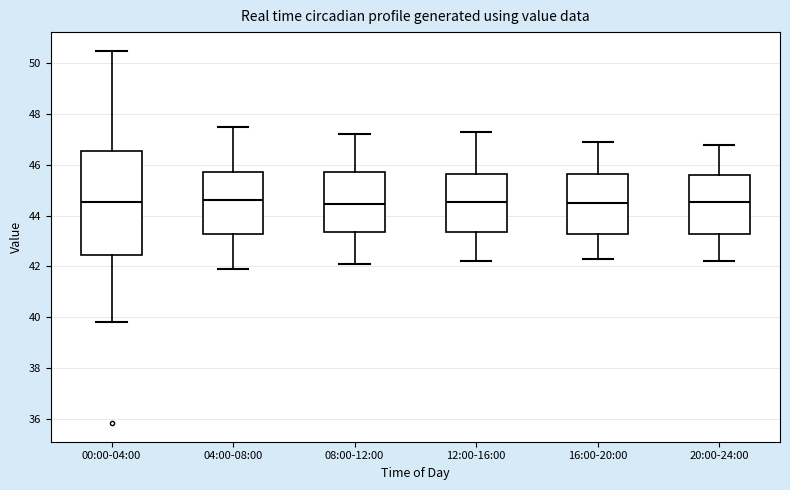

Reading left to right, read every box against the y-axis: the position of its median line, the range the box covers, and the ends of its whiskers. The values are not printed on the chart, so give them approximately, as read against the axis.

00:00-04:00: median 44.6, box 42.4 to 46.6, whiskers 39.8 to 50.6
04:00-08:00: median 44.6, box 43.2 to 45.8, whiskers 42.0 to 47.6
08:00-12:00: median 44.4, box 43.4 to 45.8, whiskers 42.2 to 47.2
12:00-16:00: median 44.6, box 43.4 to 45.6, whiskers 42.2 to 47.4
16:00-20:00: median 44.6, box 43.2 to 45.6, whiskers 42.4 to 47.0
20:00-24:00: median 44.6, box 43.2 to 45.6, whiskers 42.2 to 46.8